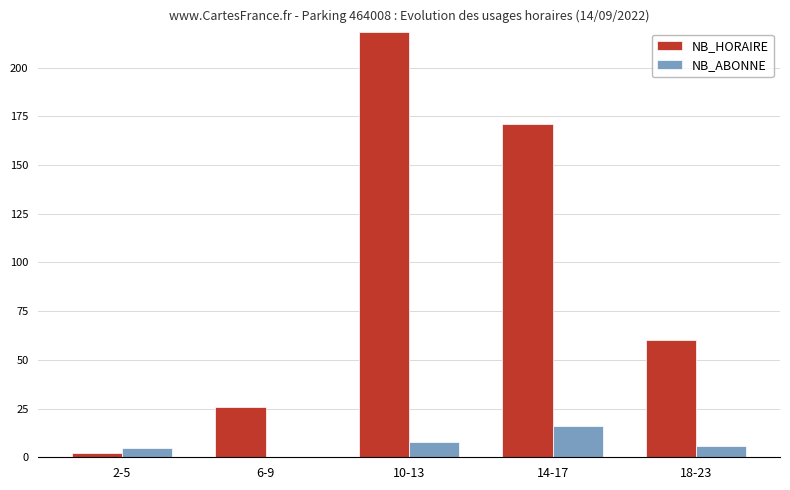

Where is NB_HORAIRE nearest to the value 110?

18-23